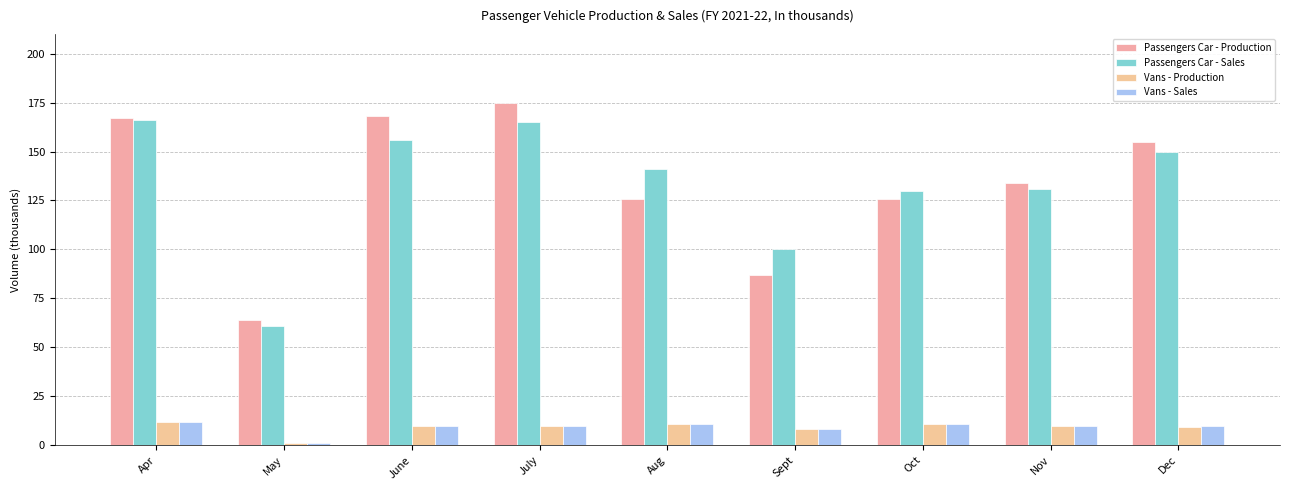

Count the number of data series in this chart.

4